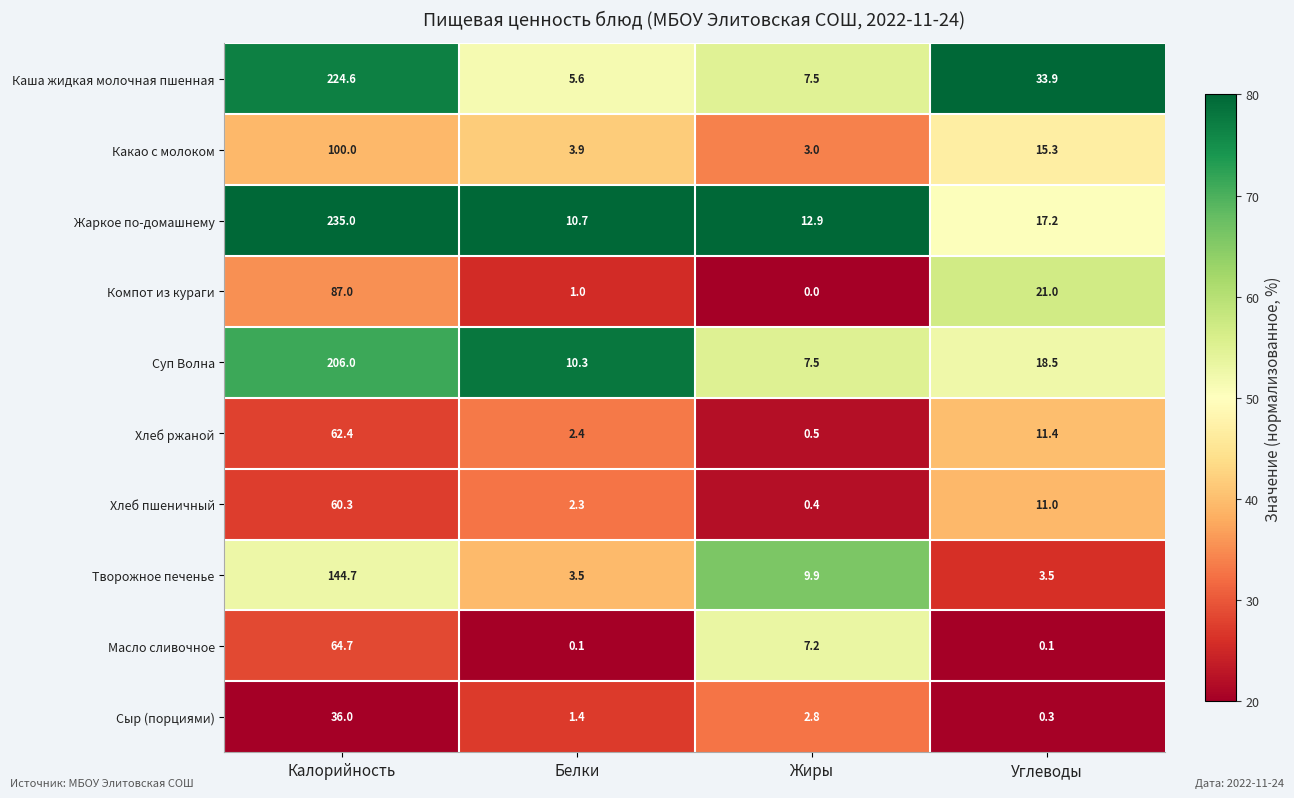

What is the smallest value displayed?

0.0